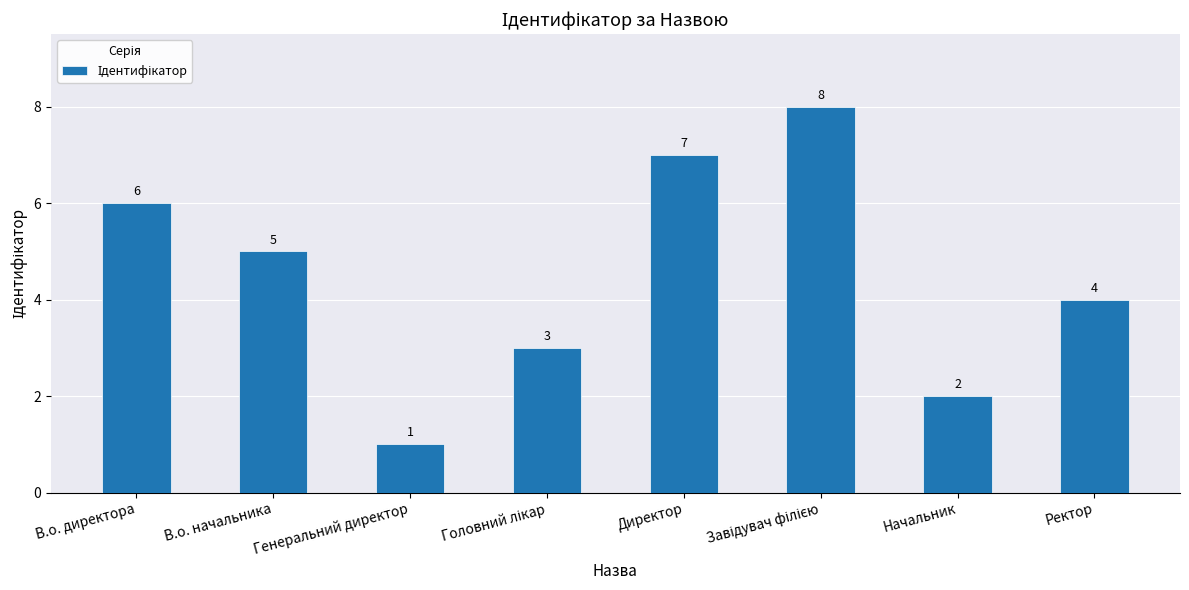

What is the greatest value displayed?

8